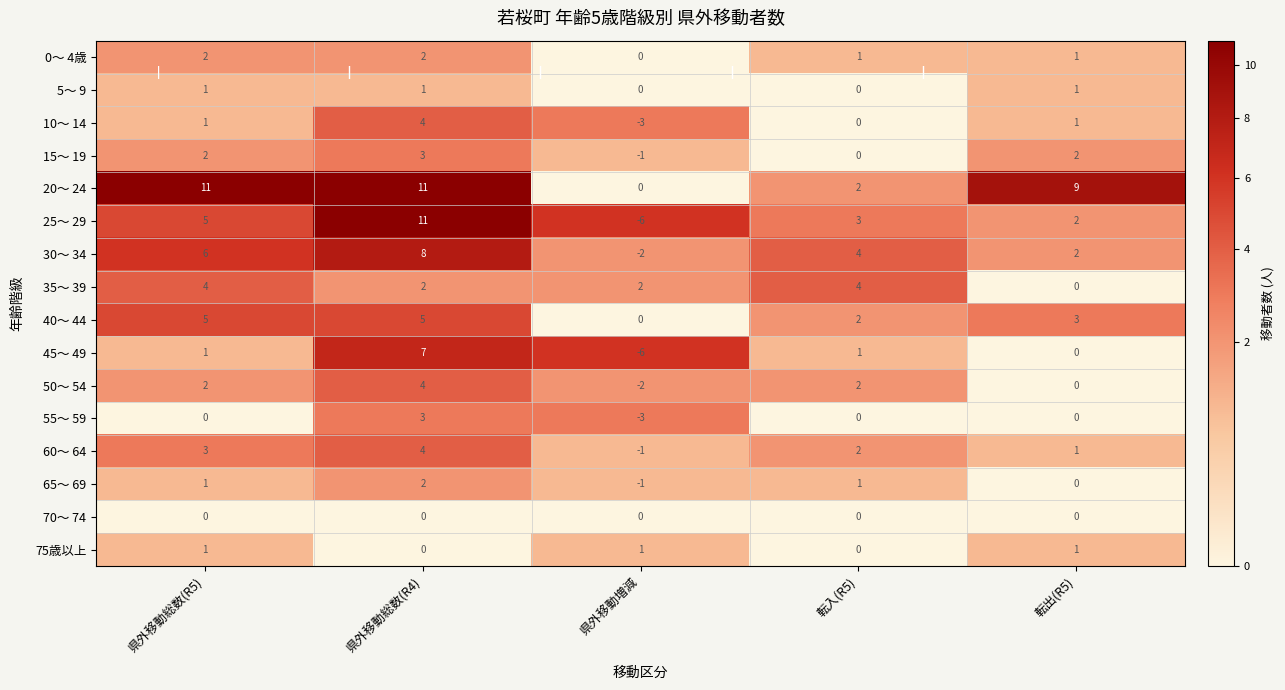

What is the total value across all series at 転出(R5)?

23